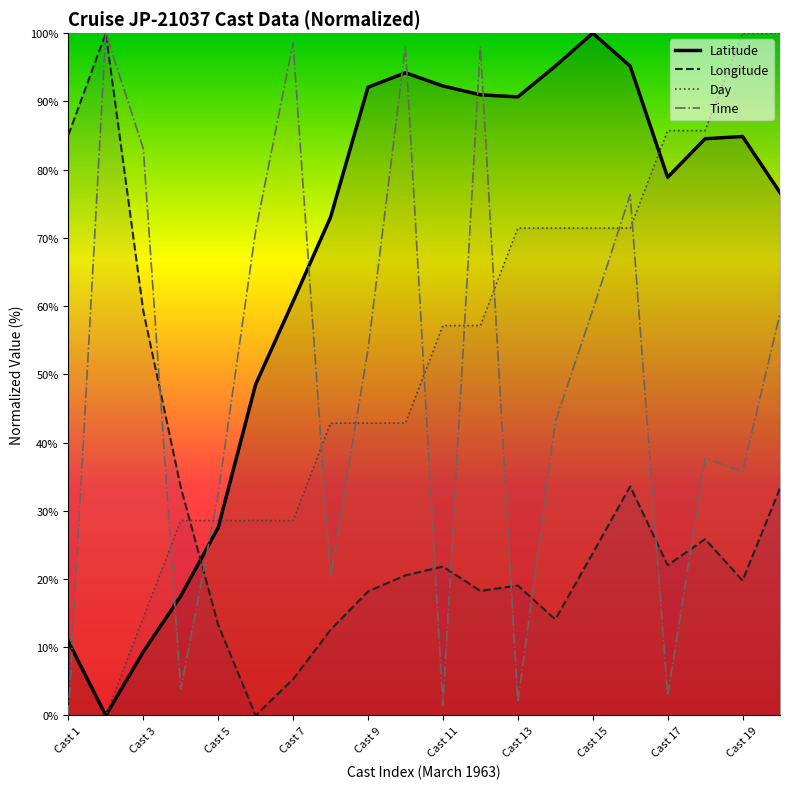

Which series ends up on top after the final intersection of Day and Time?

Day